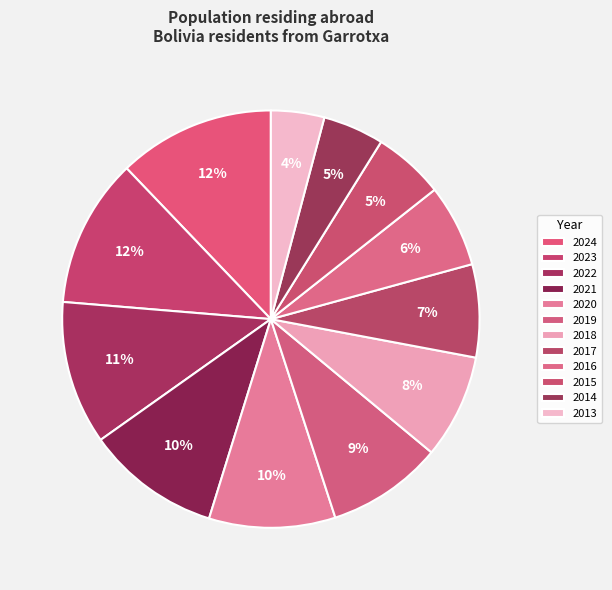

What portion of the pie excludes 2017?

92.8%